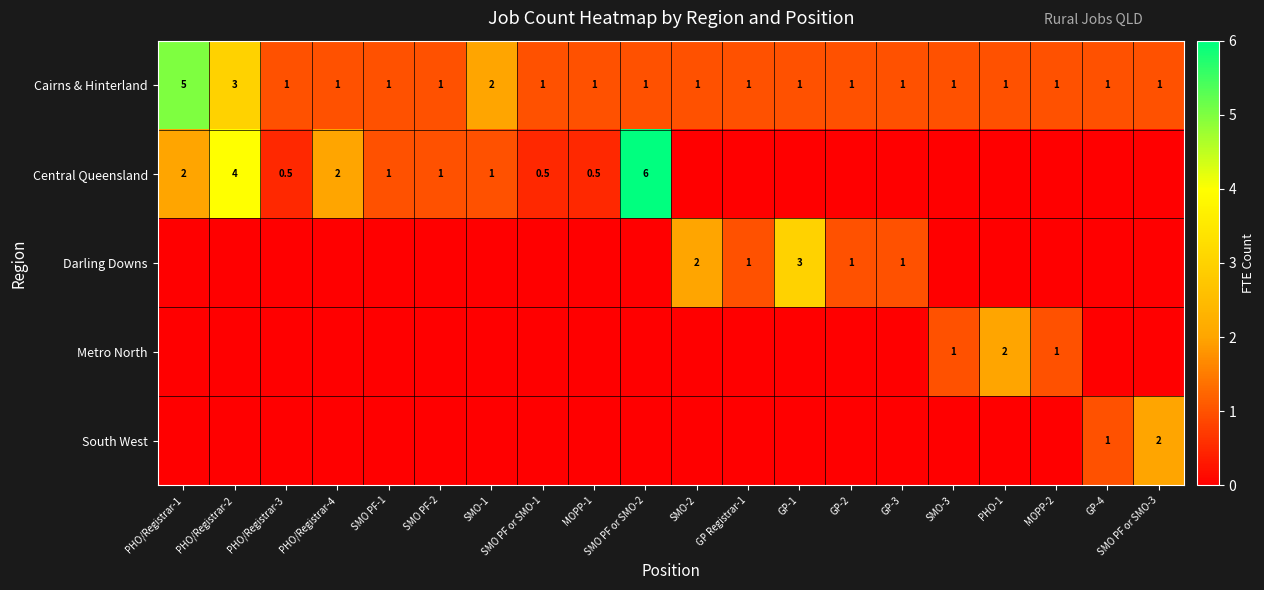

What is the minimum value for Cairns & Hinterland?

1.0